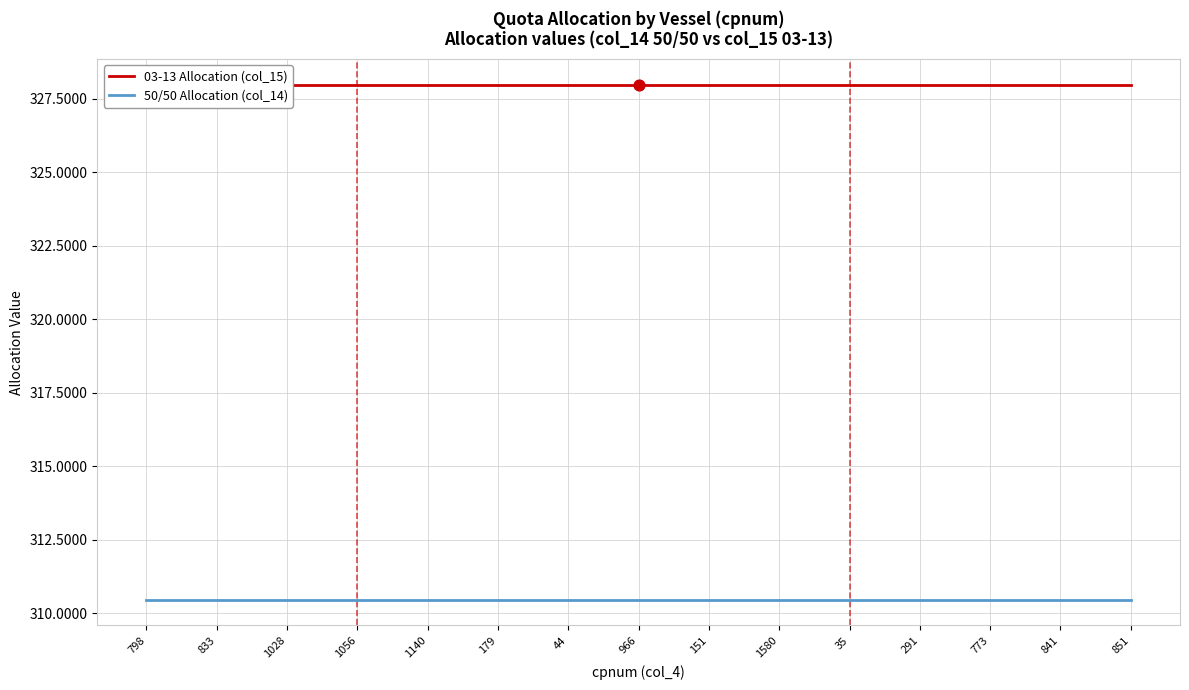

At which category is the sum across all series the highest?

798